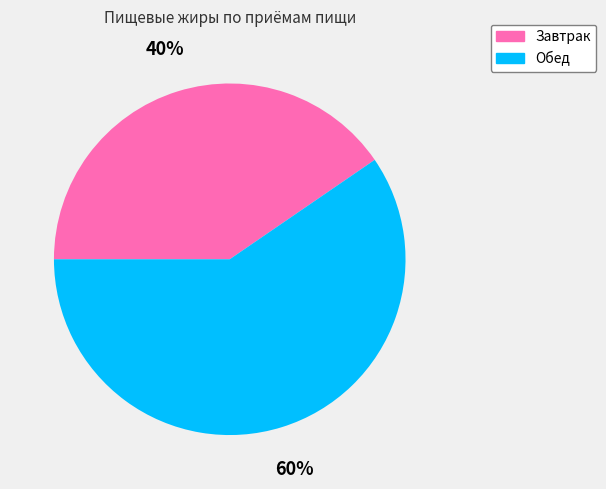

Is the sum of Завтрак and Обед greater than half?

Yes